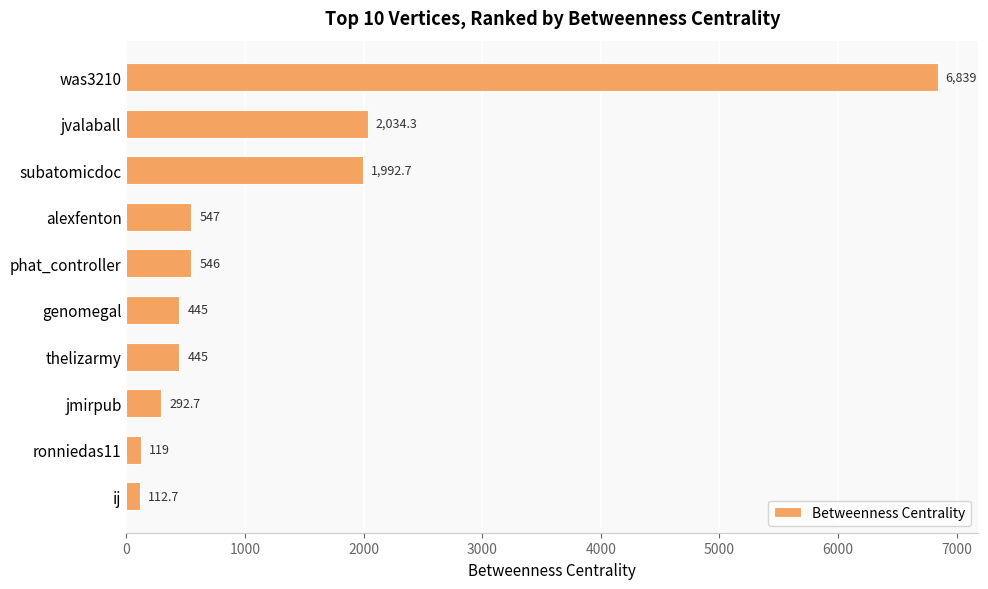

How many data points are less than 546?

5